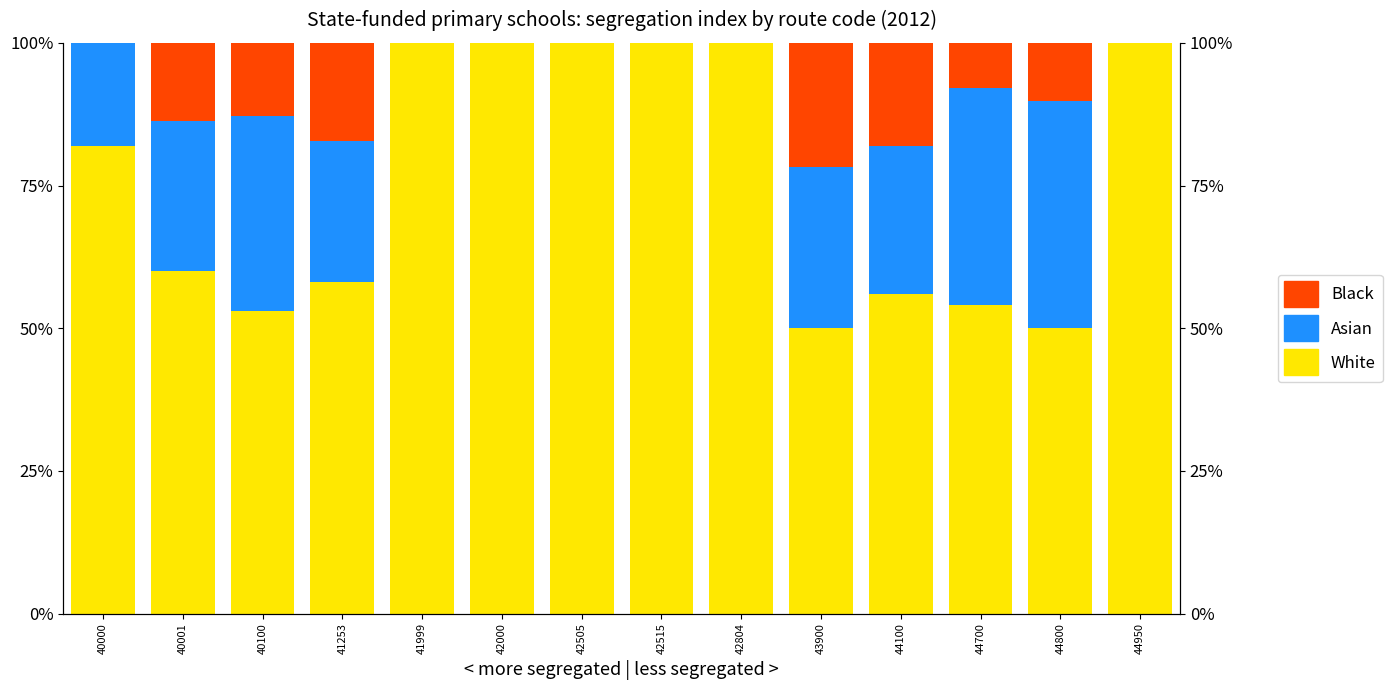

Is it true that White equals 100.0 at 42000?

True